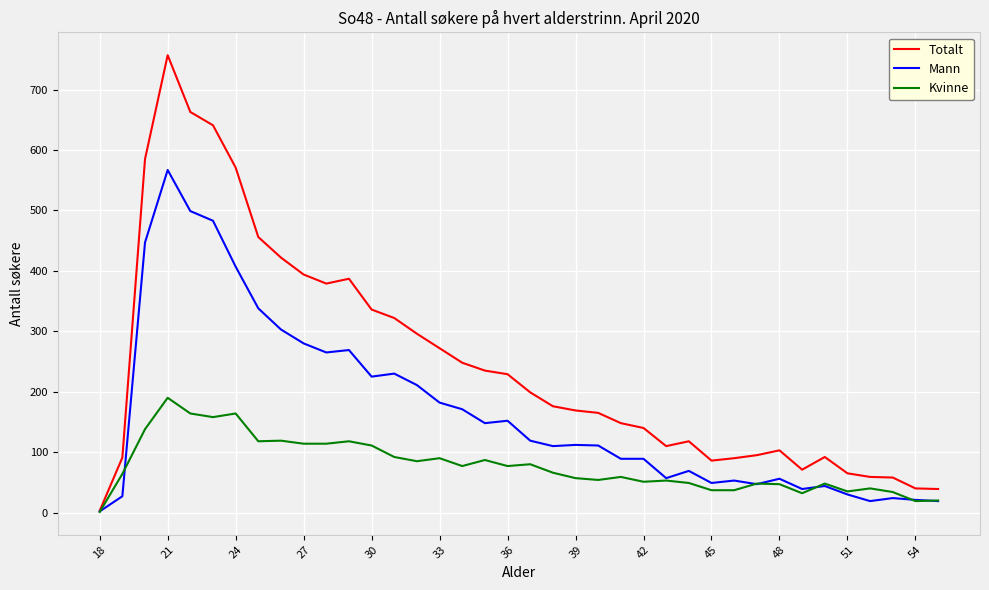

Which series has the largest total across all categories?

Totalt